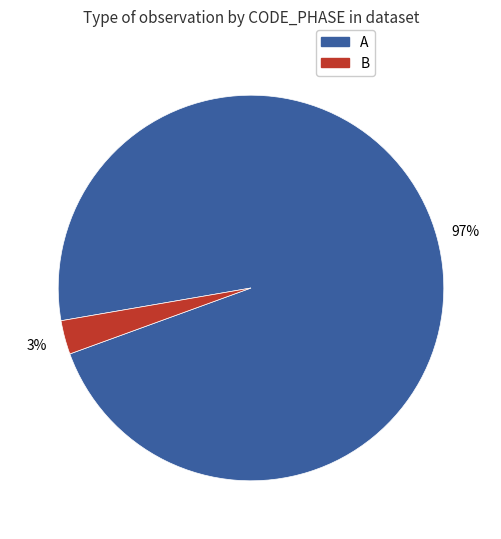

To the nearest percent, what is the average slice percentage?

50%